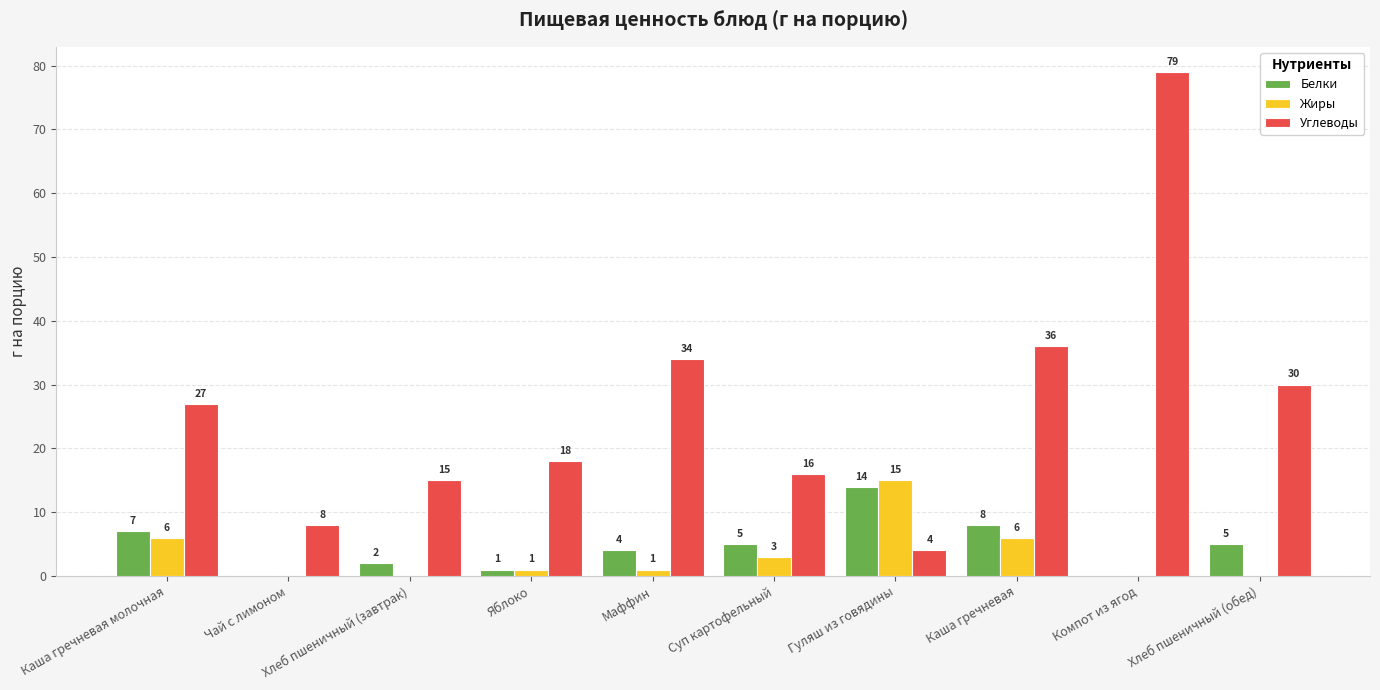

At which category is the sum across all series the highest?

Компот из ягод